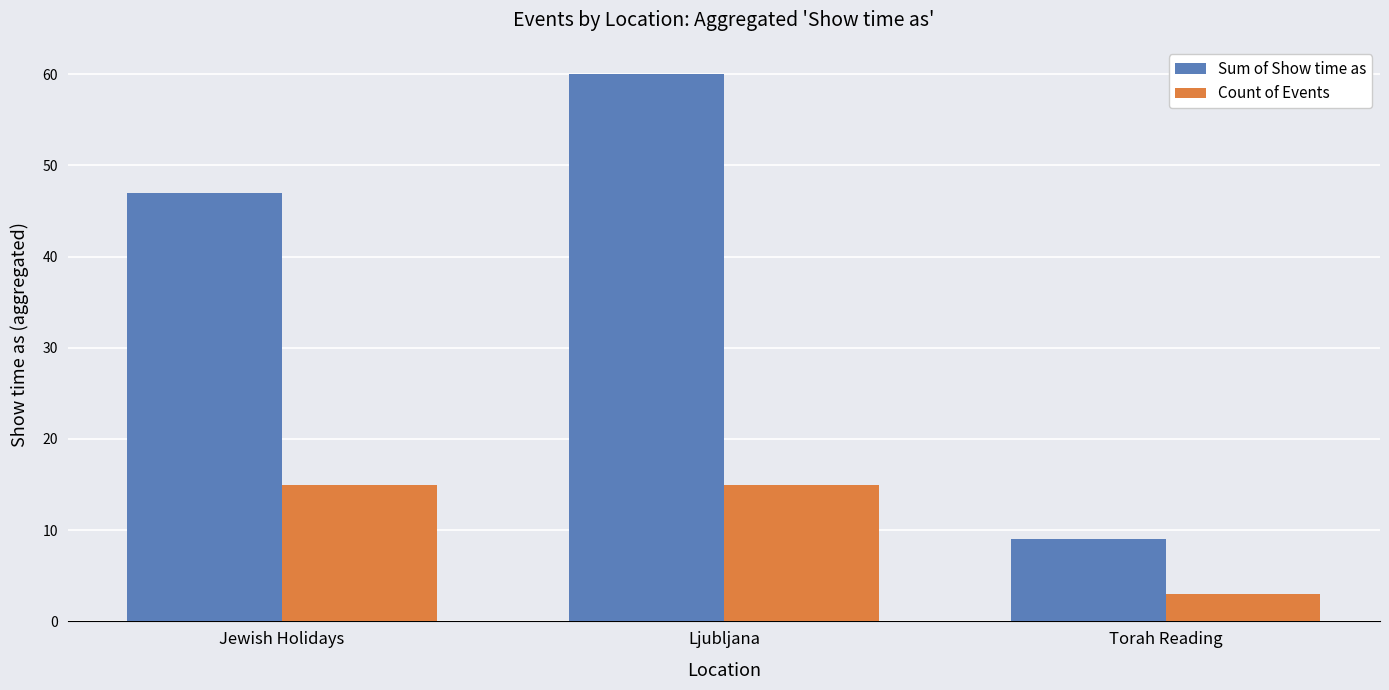

What is the maximum value shown in the chart?

60